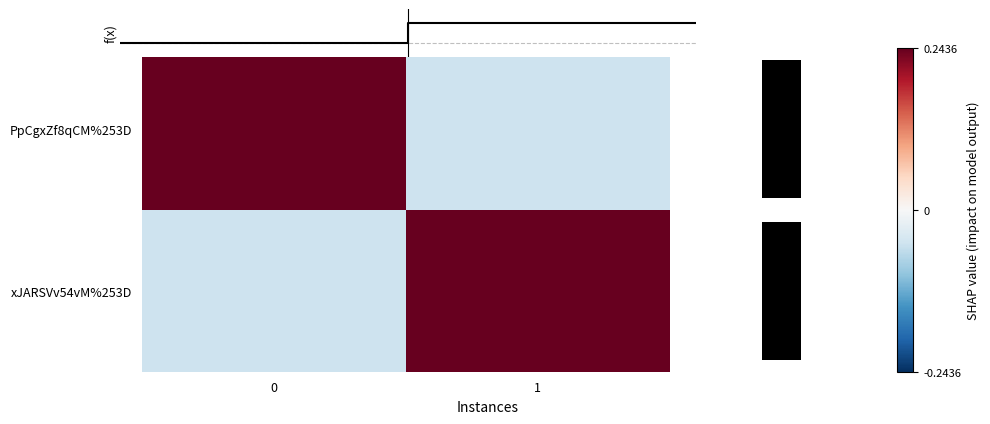

The xJARSVv54vM%253D series shows 0.4 at 1. True or false?

False